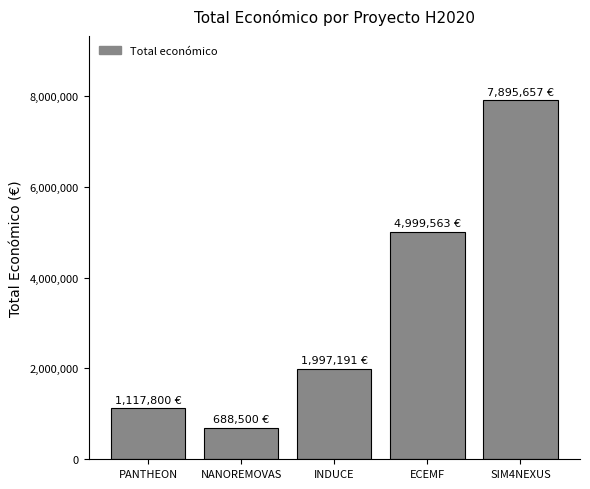

At which category does the chart reach its minimum across all series?

NANOREMOVAS